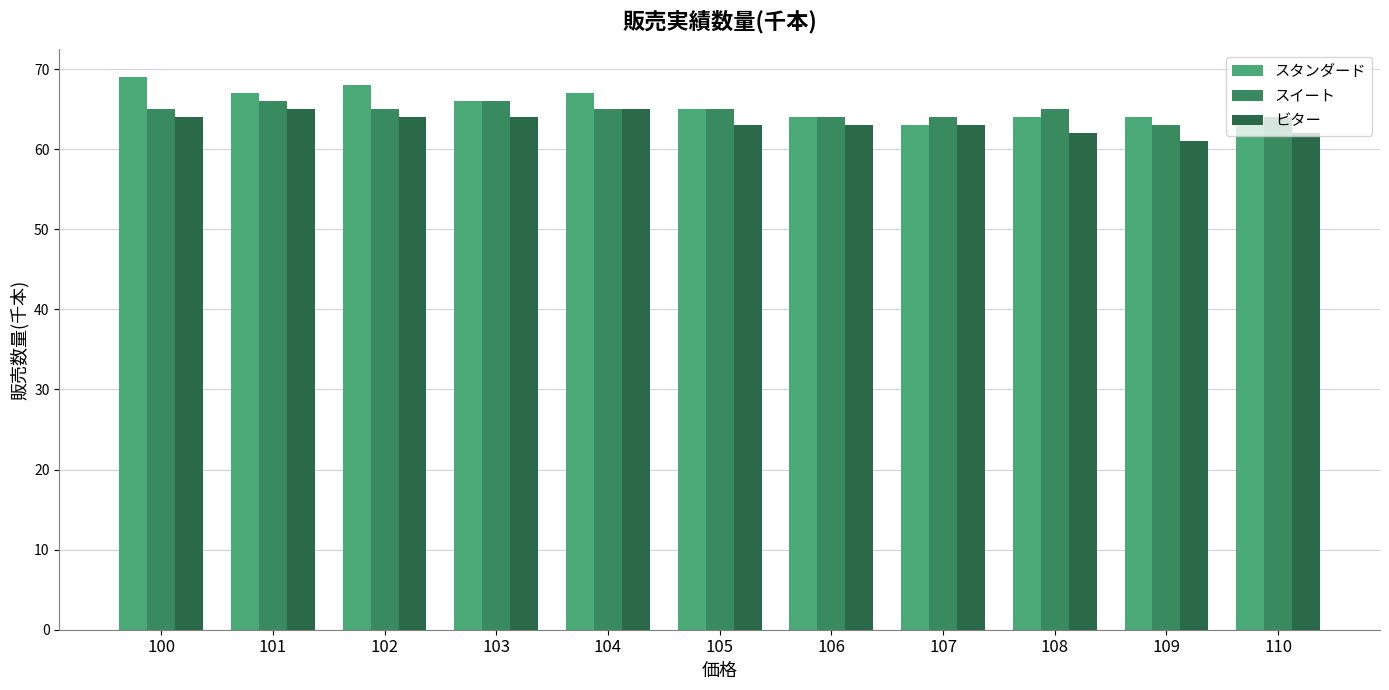

Which series has the largest range (max minus min)?

スタンダード